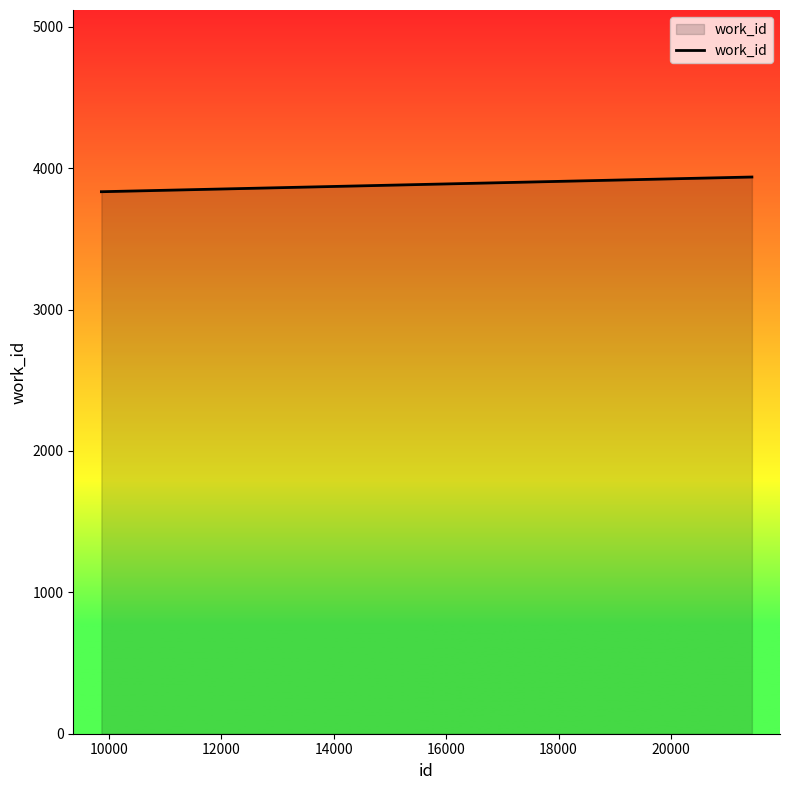

Reading right to left, transcribe all the data shown in this chart.

3938	3834	3834